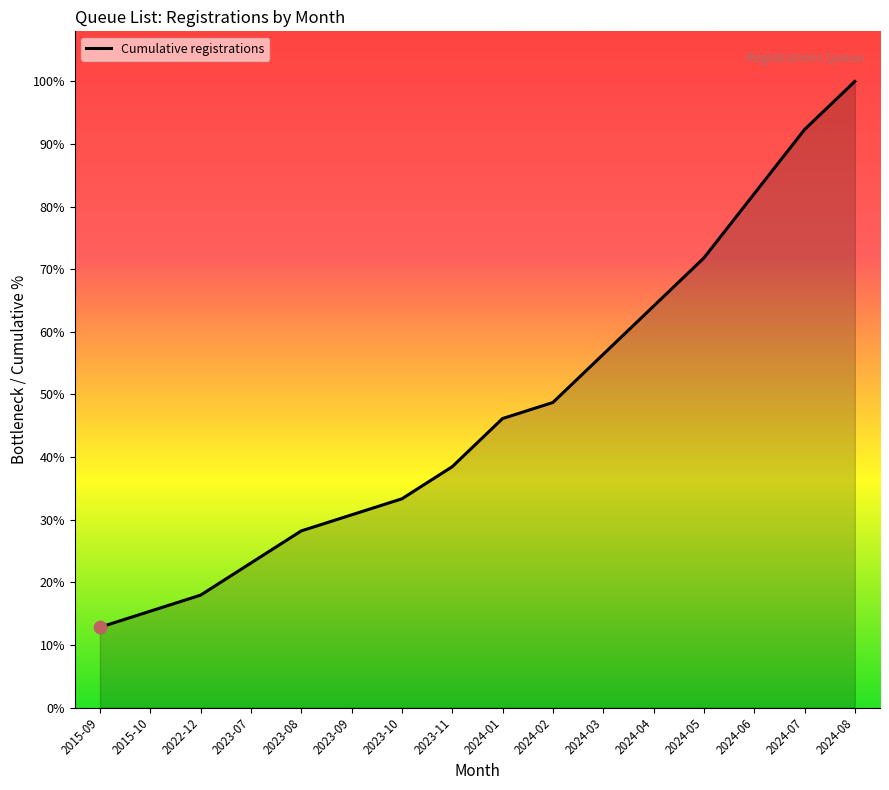

What is the ratio of the value at 2024-03 to the value at 2023-10?

1.7